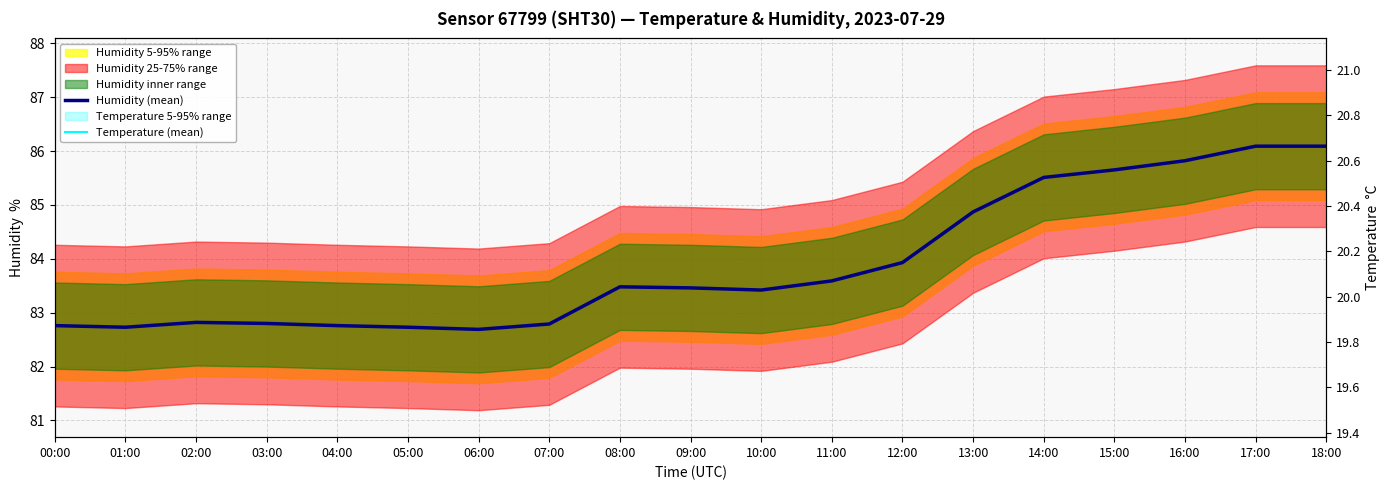

How many data points in Humidity (mean) are less than 83?

8